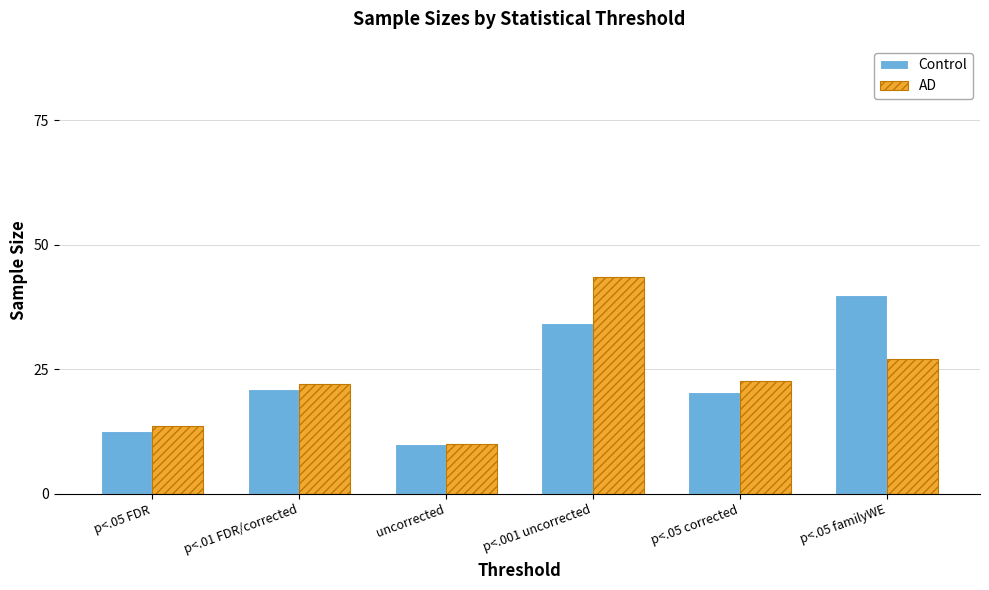

What is the label of the 6th bar from the left?

p<.05 familyWE